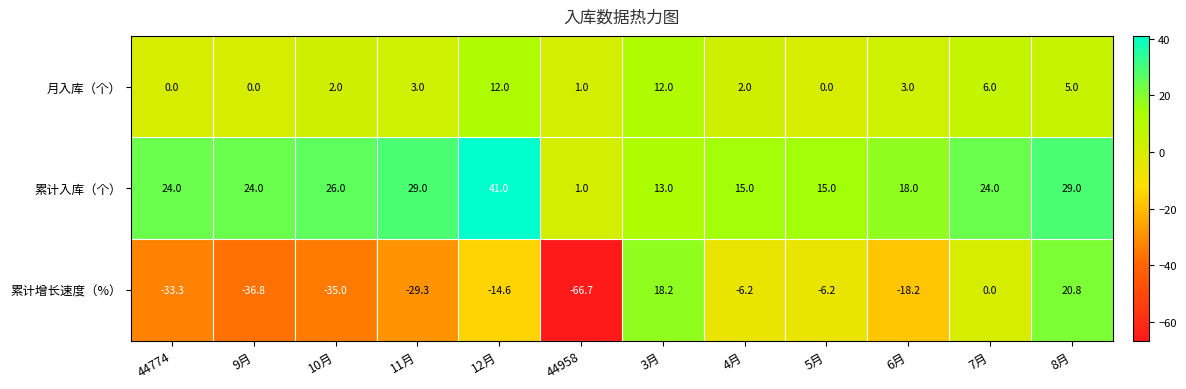

What is the difference between the 累计入库（个） values at 9月 and 44958?

23.0